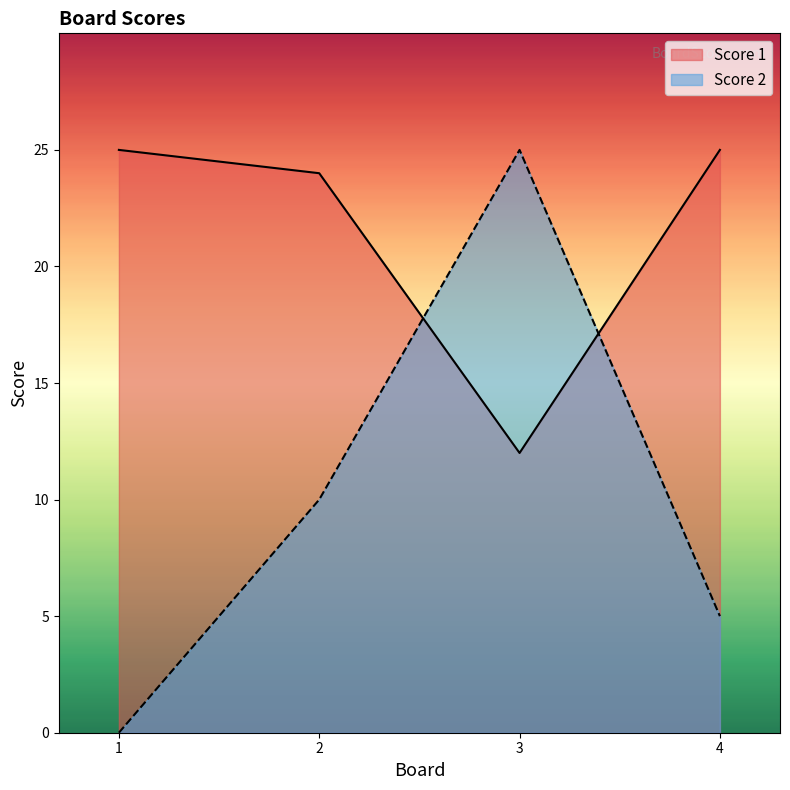

How many intersections are there between Score 2 and Score 1?

2